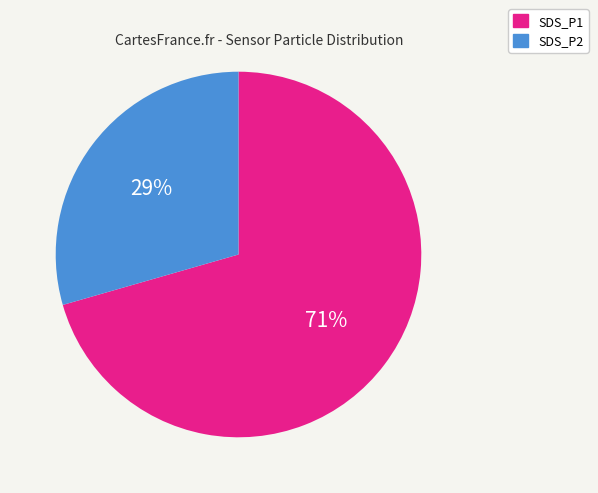

To the nearest percent, what is the average slice percentage?

50%